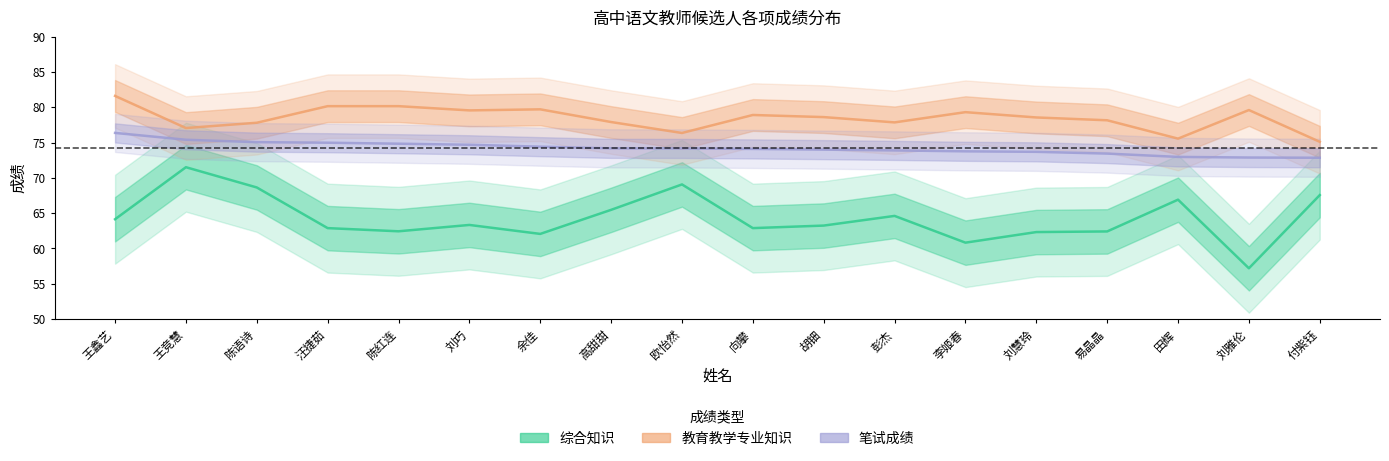

Rank the series at 汪捷茹 from lowest to highest value.

综合知识, 笔试成绩, 教育教学专业知识